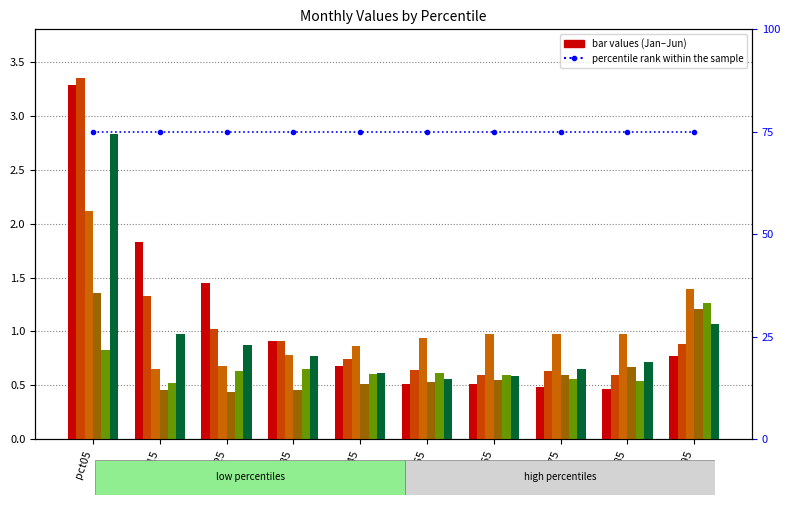

What is the total value across all series at pct65?

3.8